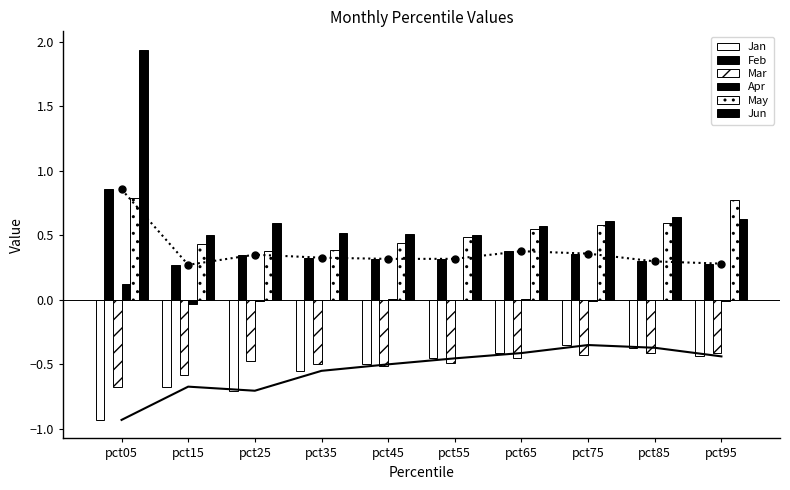

How many bars are there in total?

60